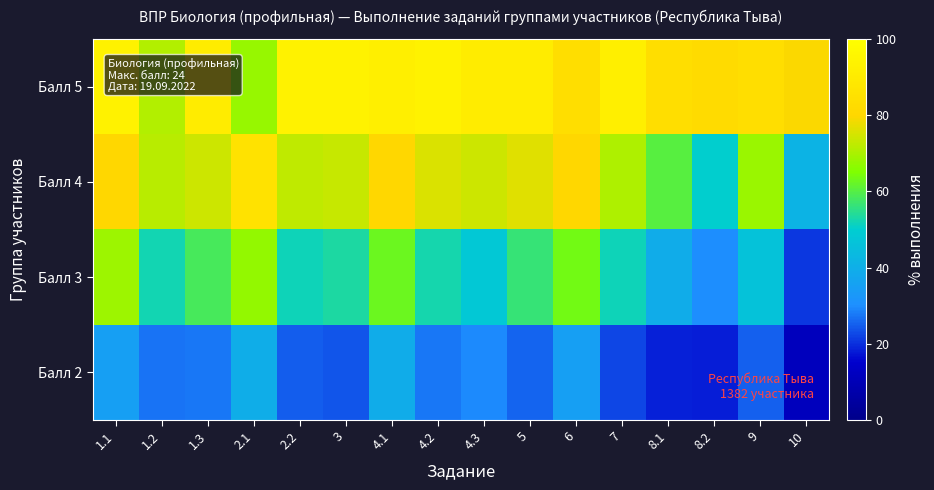

What is the total value across all series at 8.1?

202.2